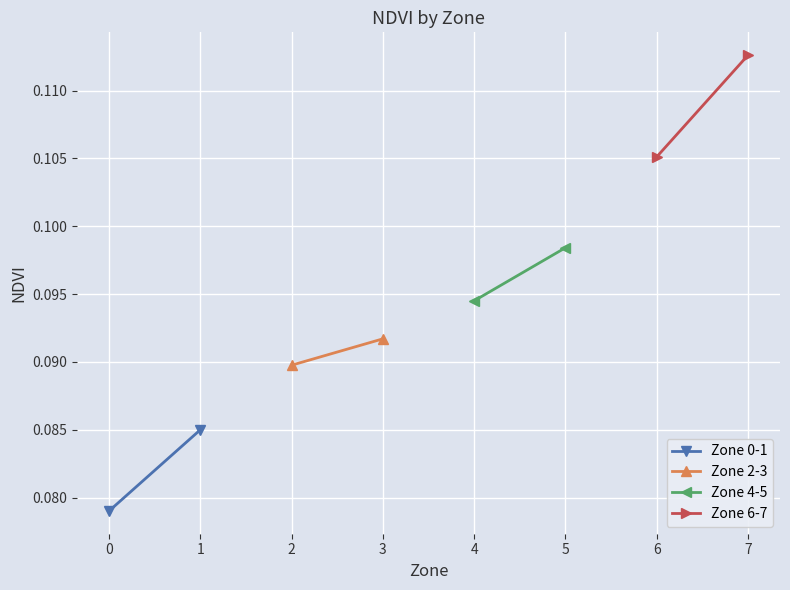

The value of Zone 2-3 at 2 is 0.1. True or false?

True